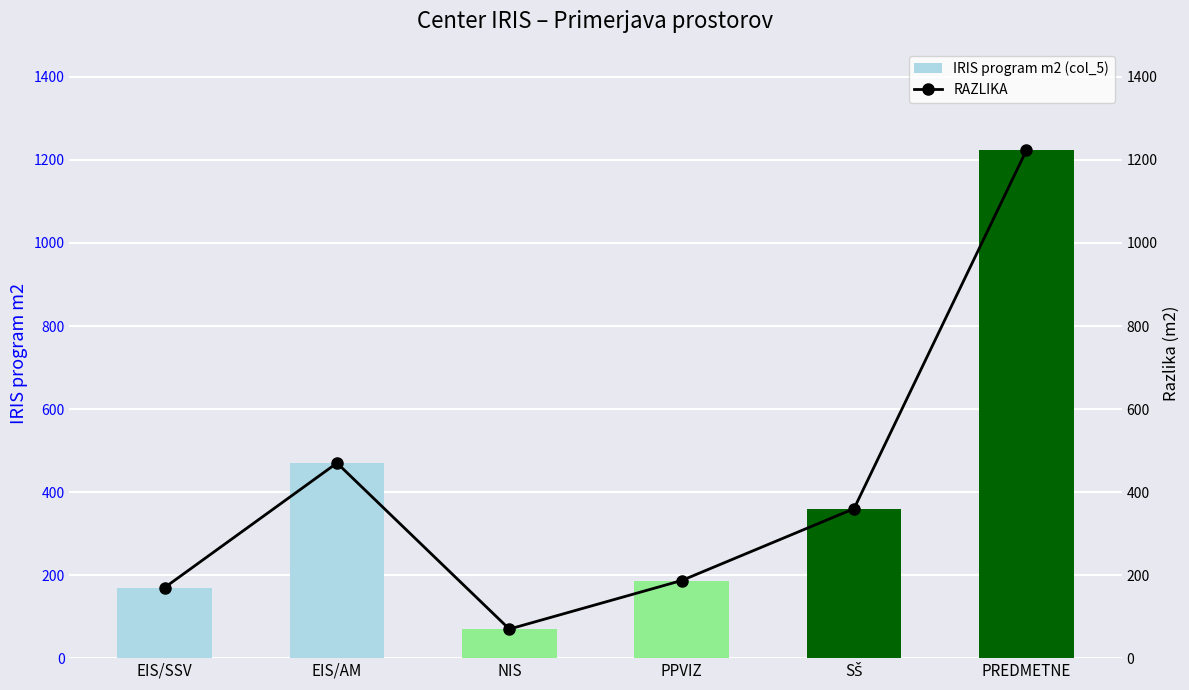

At PPVIZ, list the series in order from largest to smallest.

IRIS program m2 (col_5), RAZLIKA